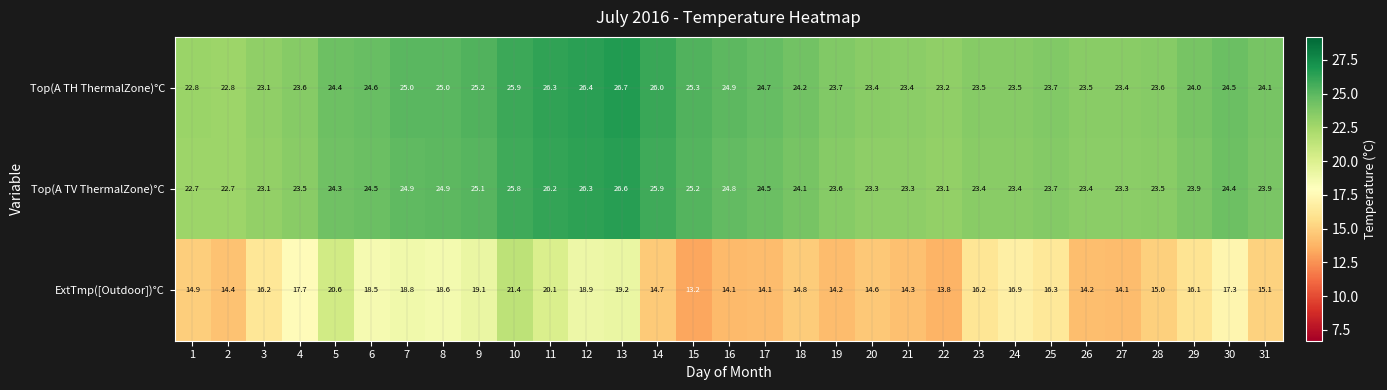

What is the maximum value shown in the chart?

26.7